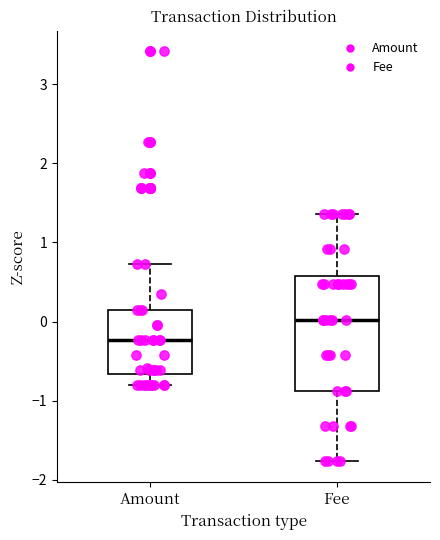

Reading left to right, read every box against the y-axis: the position of its median line, the range the box covers, and the ends of its whiskers. The values are not printed on the chart, so give them approximately, as read against the axis.

Amount: median -0.2, box -0.7 to 0.2, whiskers -0.8 to 0.7
Fee: median 0.0, box -0.9 to 0.6, whiskers -1.8 to 1.4